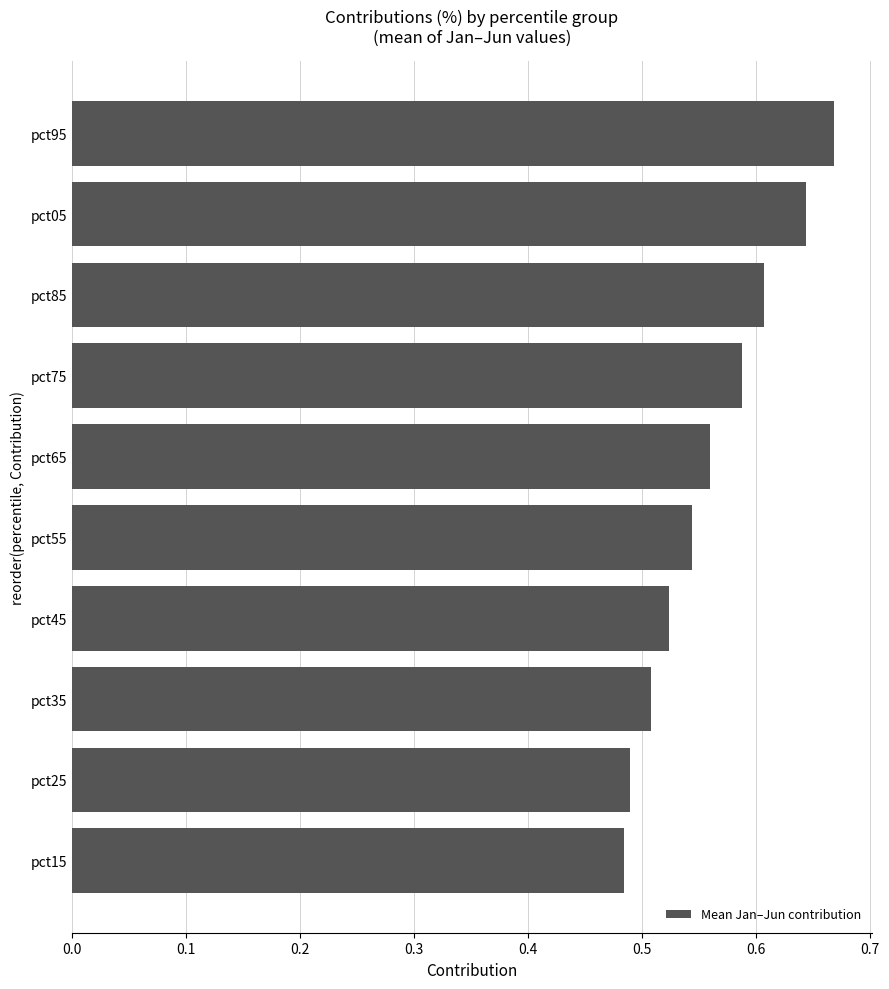

Does the chart contain any negative values?

No